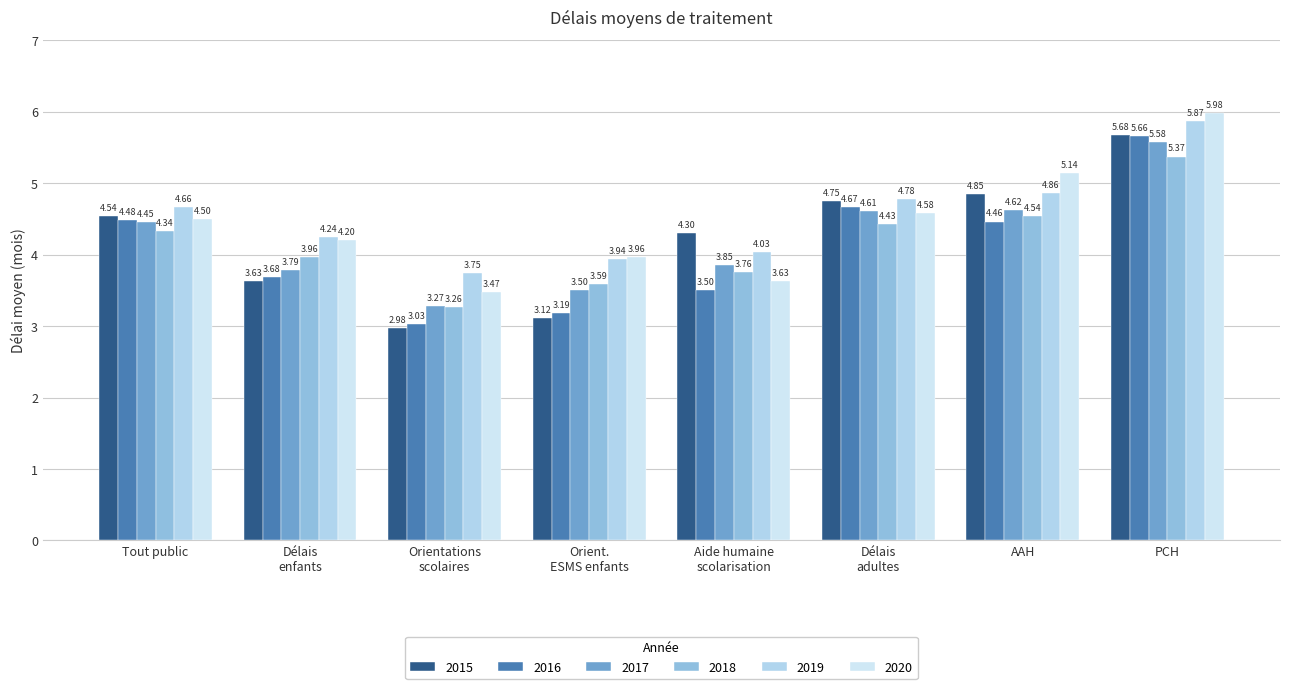

At which label does 2020 first exceed 4?

Tout public